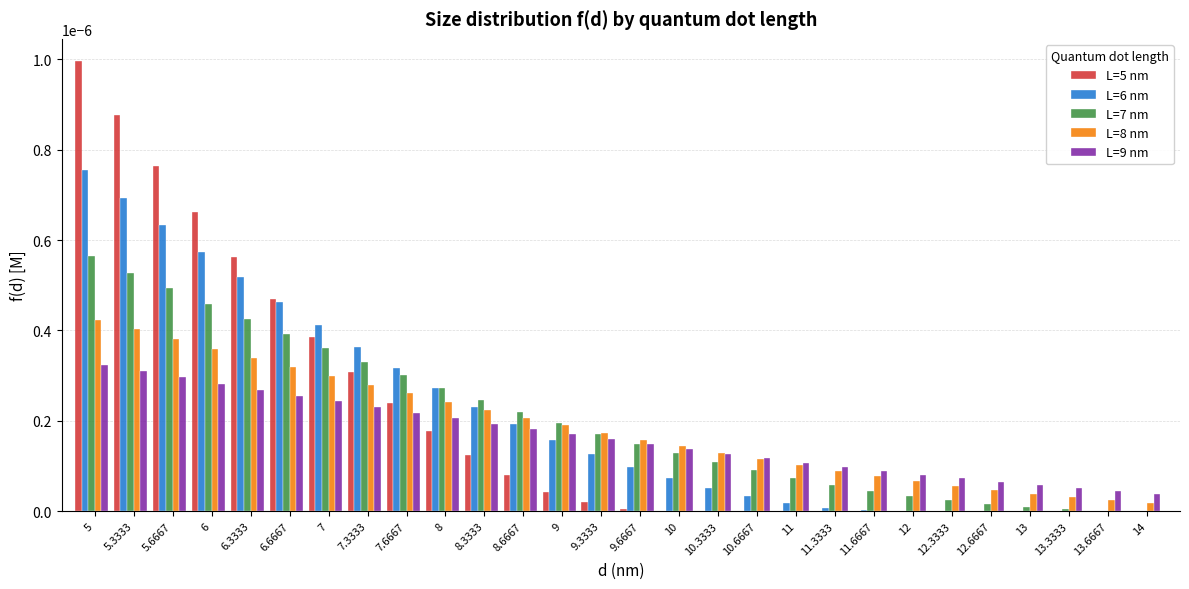

True or false: L=8 nm has a value of 0.0 at 9.6667.

True